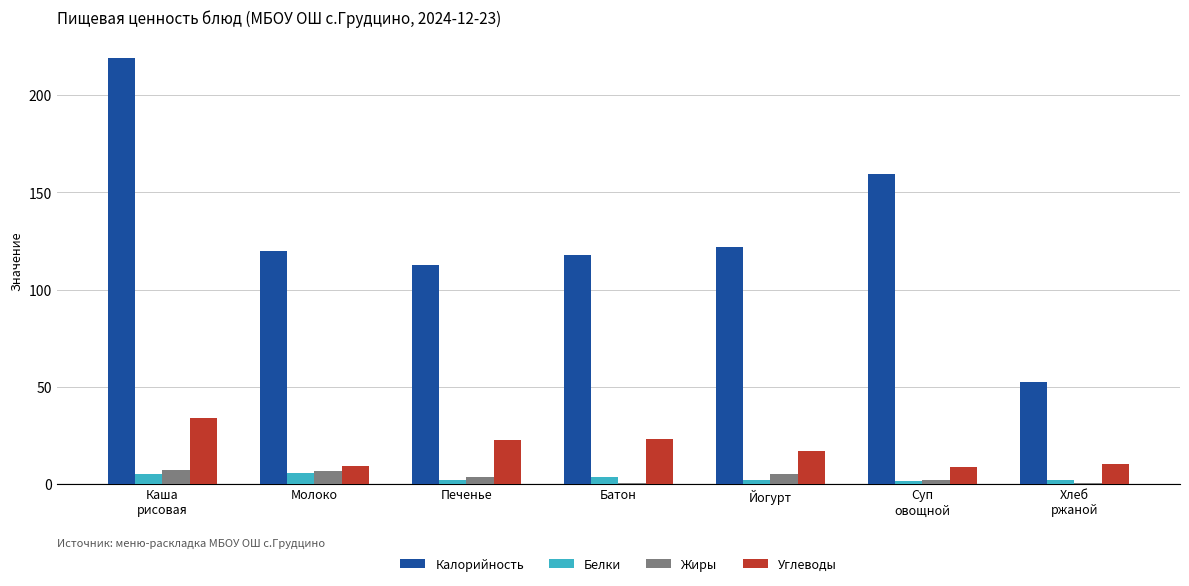

Are the bars horizontal?

No